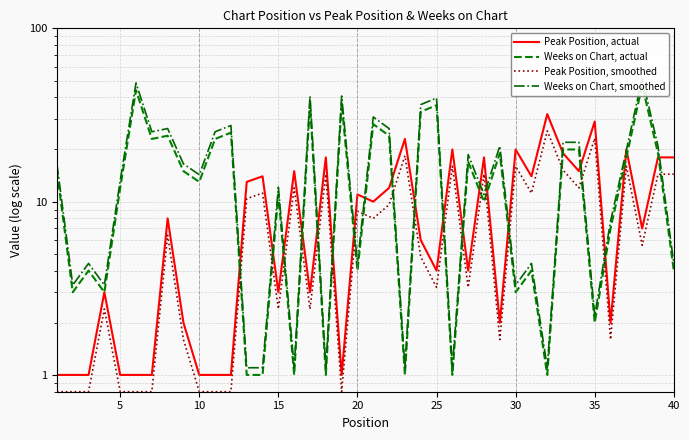

True or false: Peak Position, actual has more than 2 points higher than both neighbors.

True